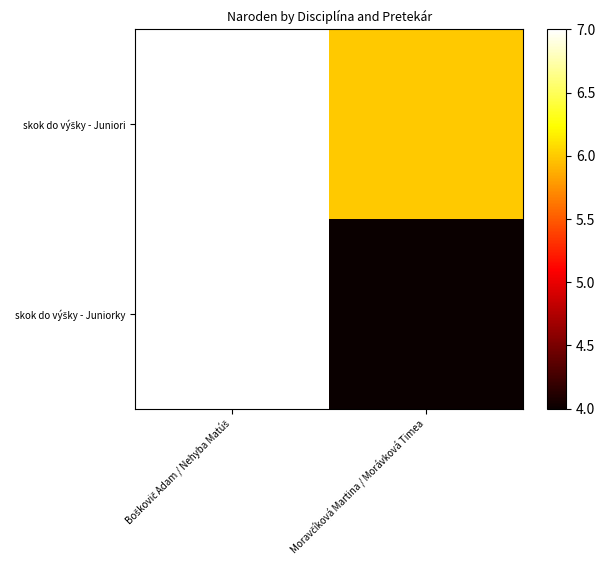

At how many categories does at least one series exceed 5?

2